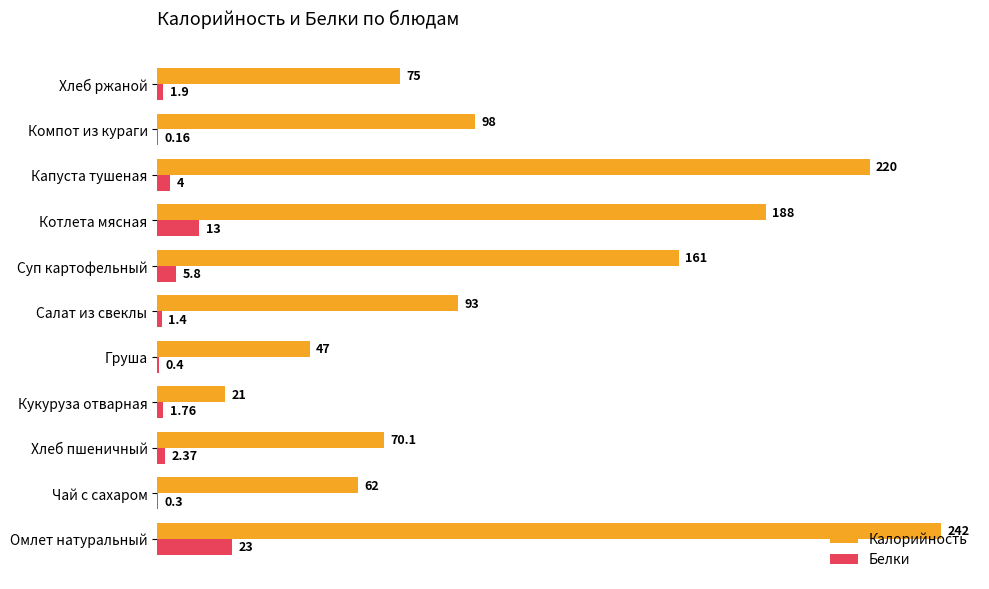

Which series has the largest range (max minus min)?

Калорийность